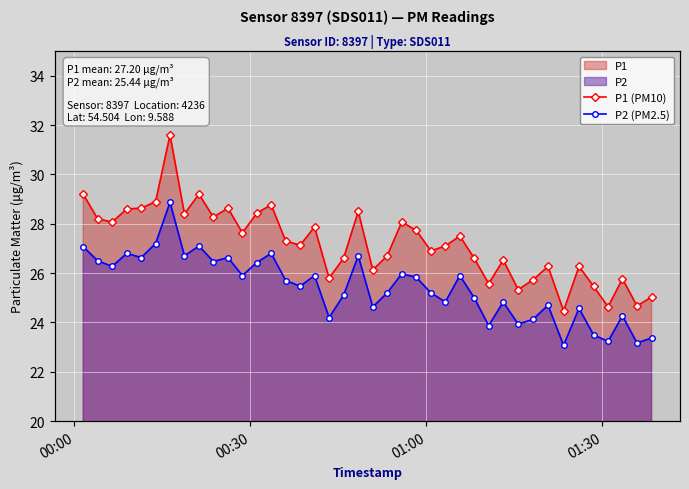

In P2 (PM2.5), how many points are higher than both neighbors (excluding endpoints)?

13